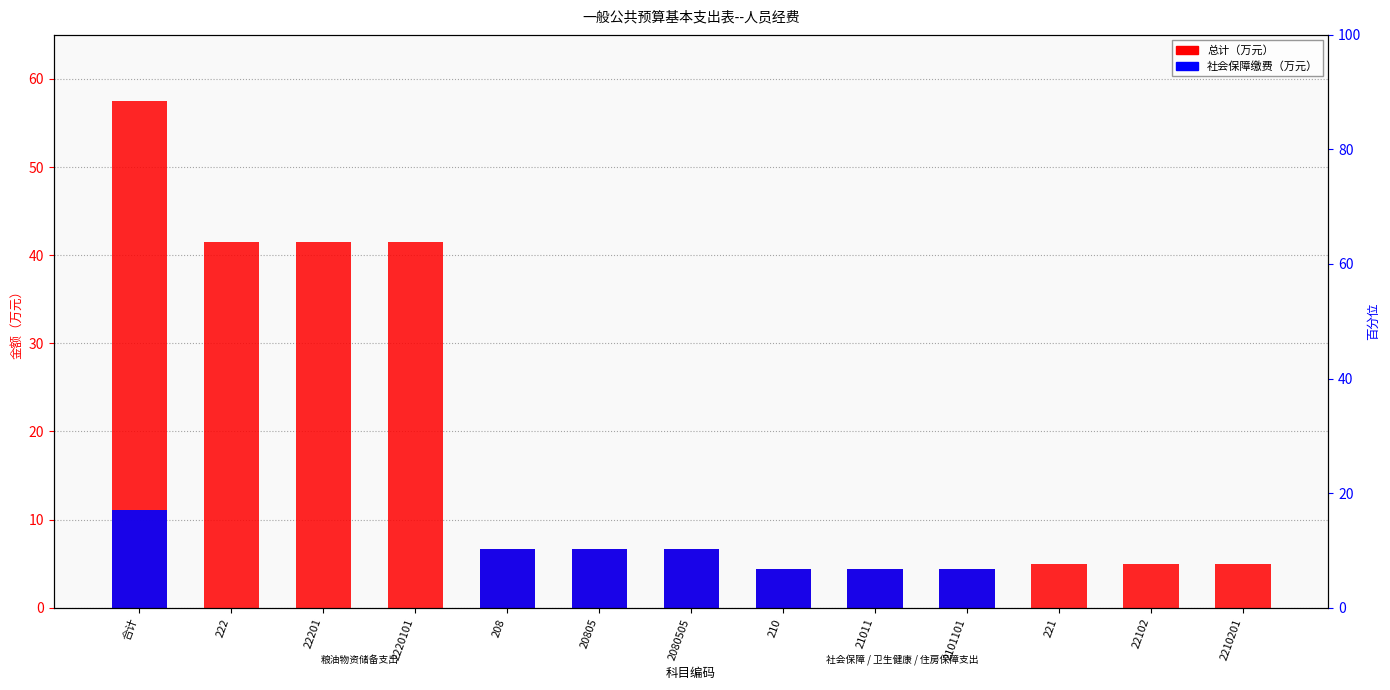

Between 2210201 and 208, which is larger?

208